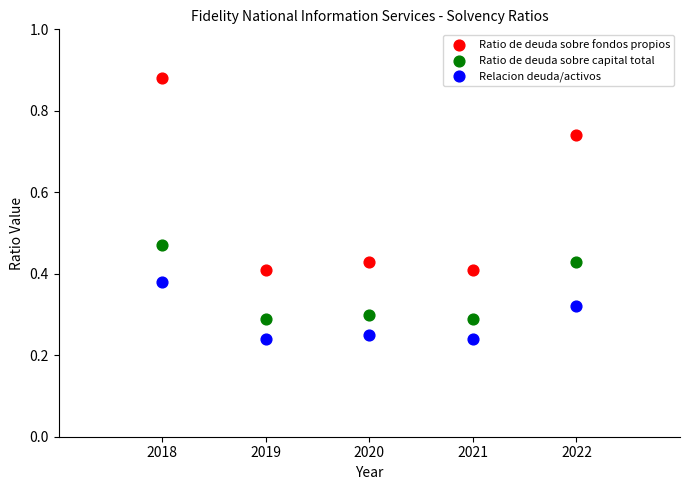

Which series has the largest Y range (max minus min)?

Ratio de deuda sobre fondos propios